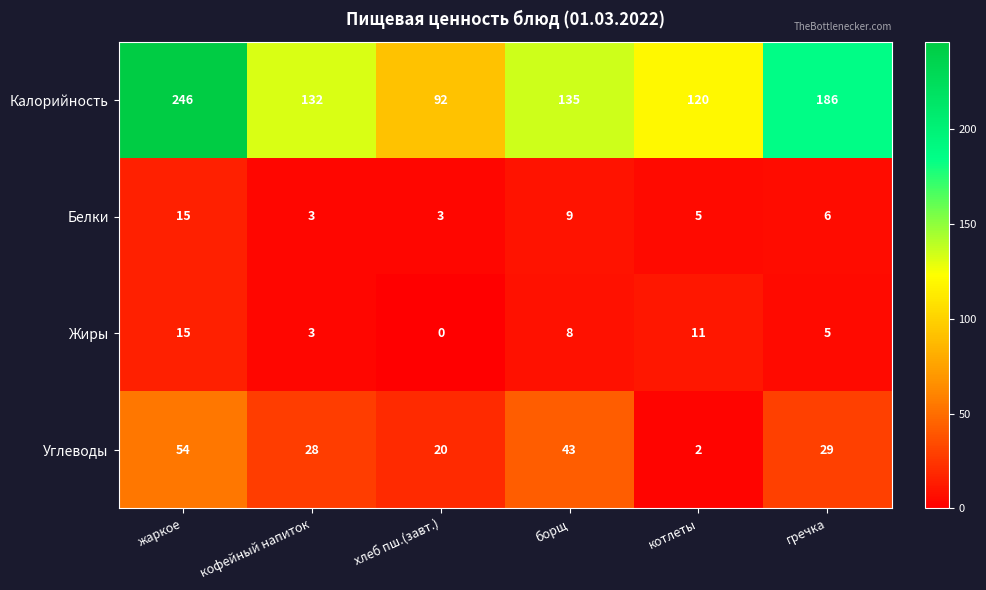

What is the difference between the second highest and second lowest values in the Жиры series?

8